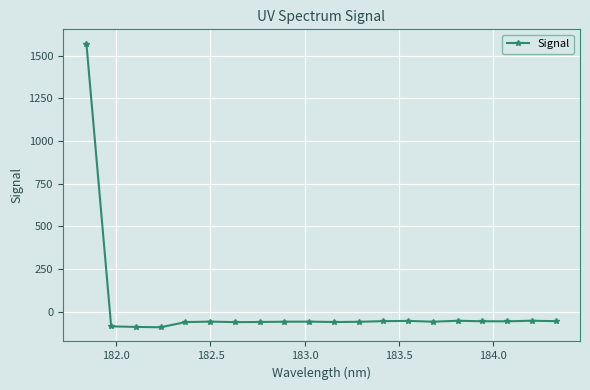

What is the value of the 6th point from the left?

-59.3